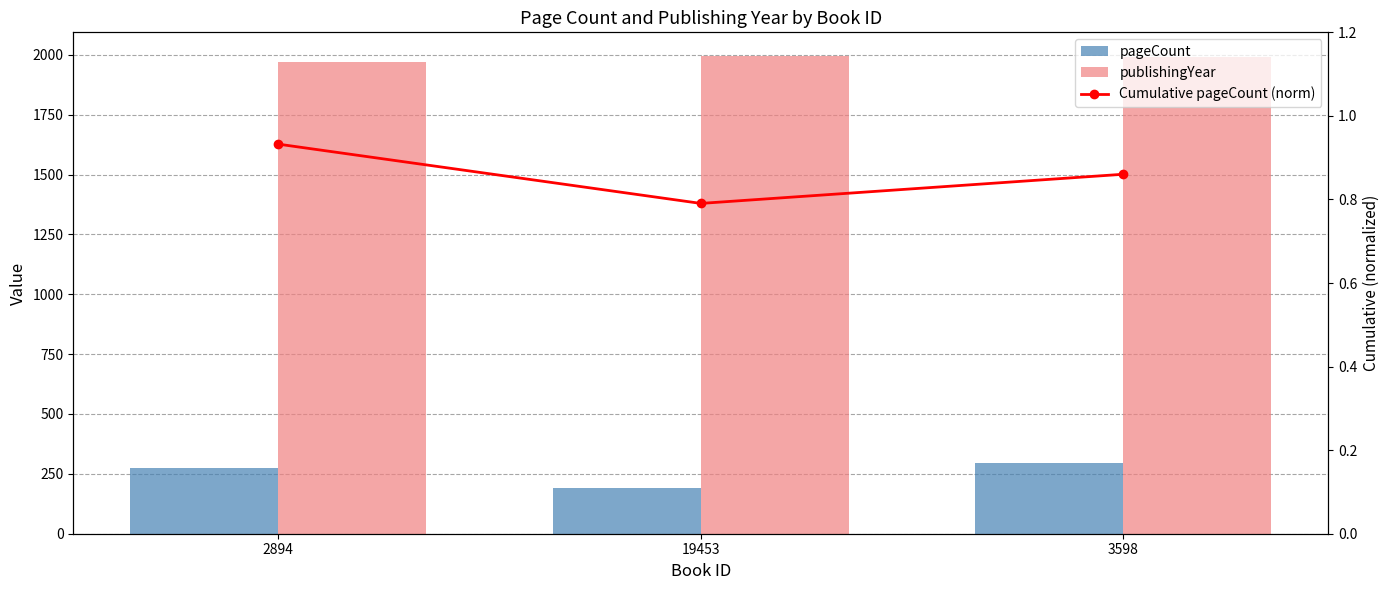

At how many categories does at least one series exceed 1620?

3